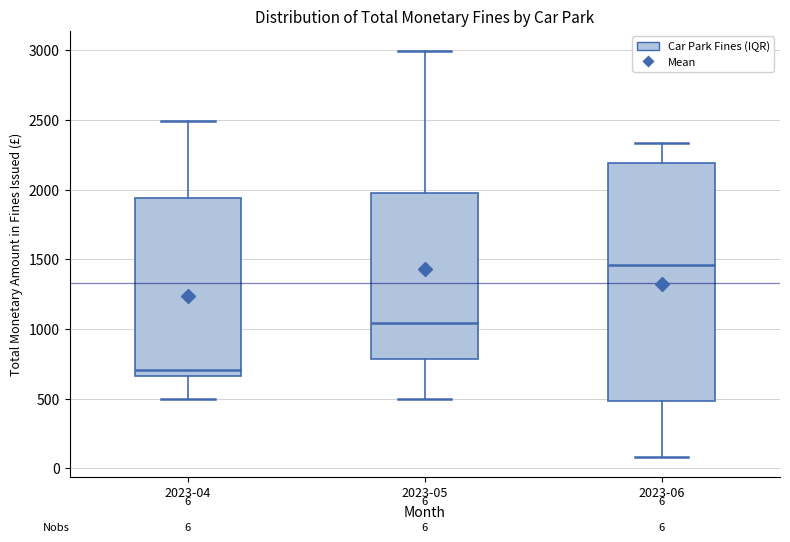

Which box's median line is the lowest?

2023-04